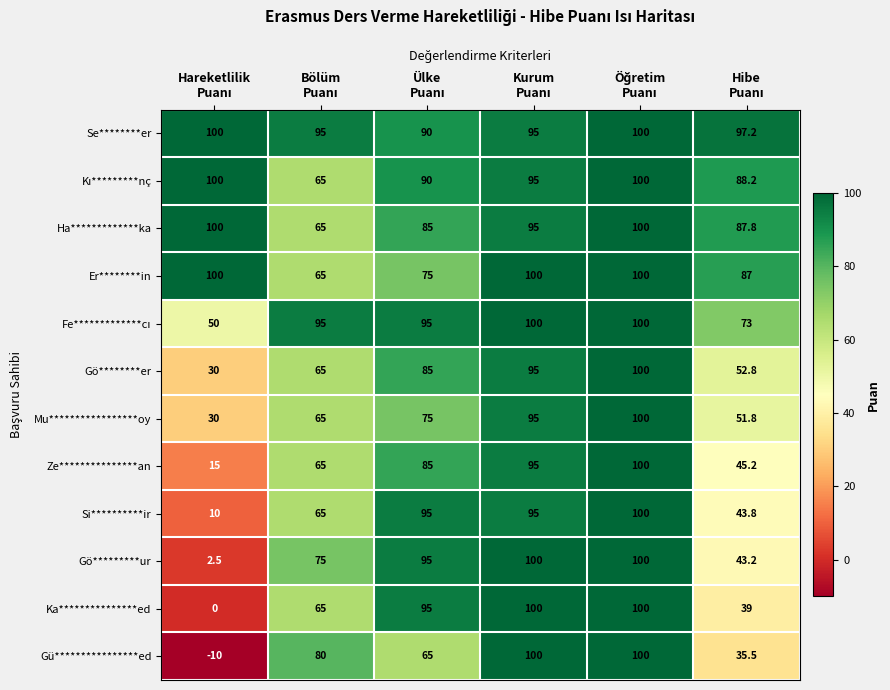

What is the maximum value for Gö*********ur?

100.0